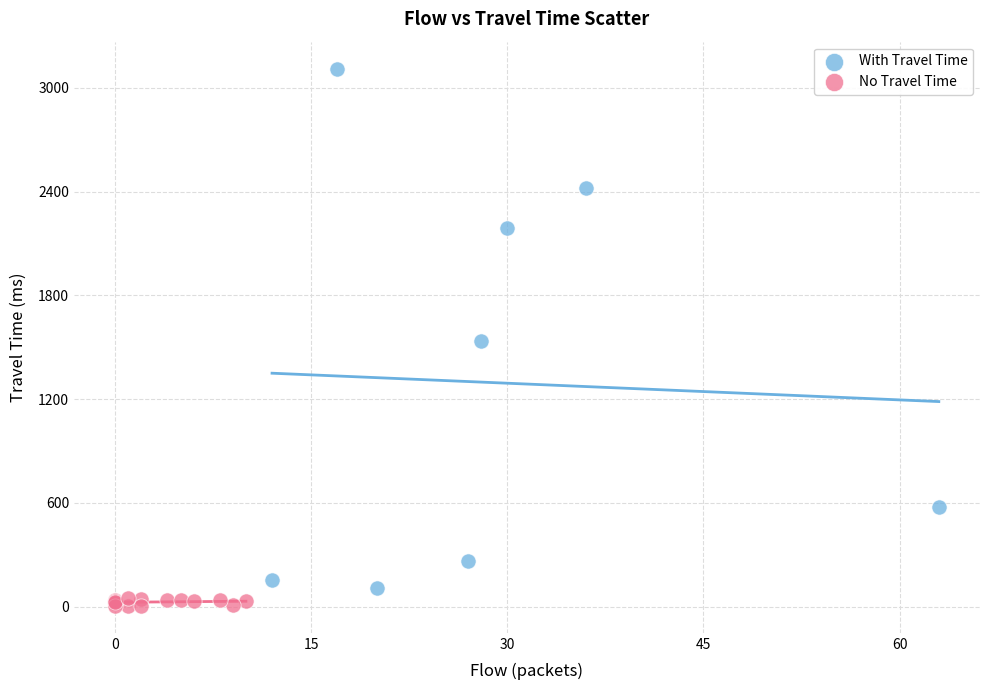

What are all the series names shown in the legend?

With Travel Time, No Travel Time